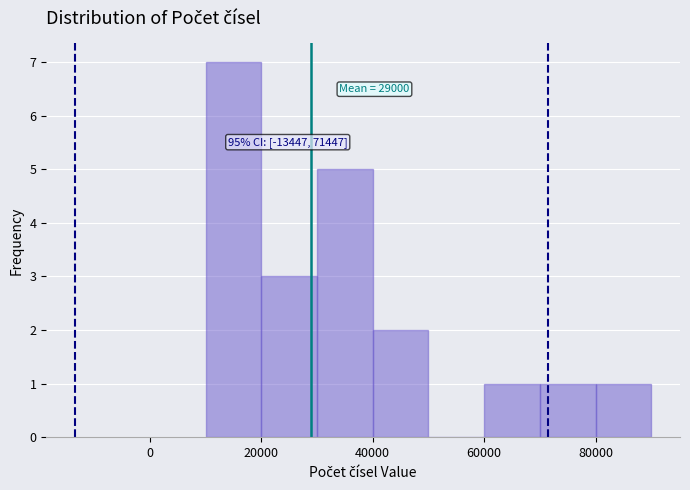

Over which range of the x-axis is the bar tallest?

10000 to 20000